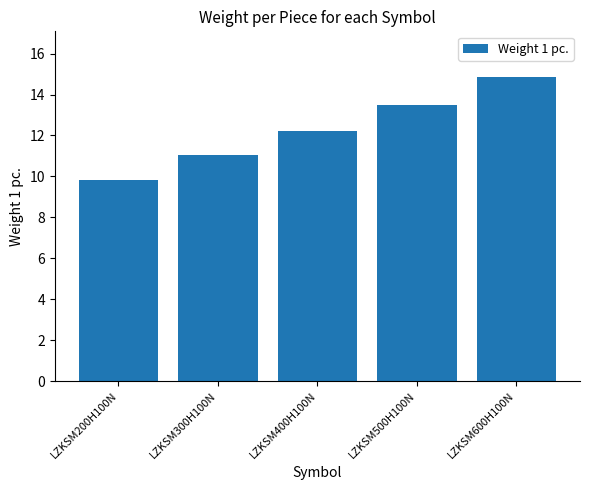

Reading left to right, extract all data points from this chart.

LZKSM200H100N=9.8	LZKSM300H100N=11.0	LZKSM400H100N=12.2	LZKSM500H100N=13.5	LZKSM600H100N=14.9